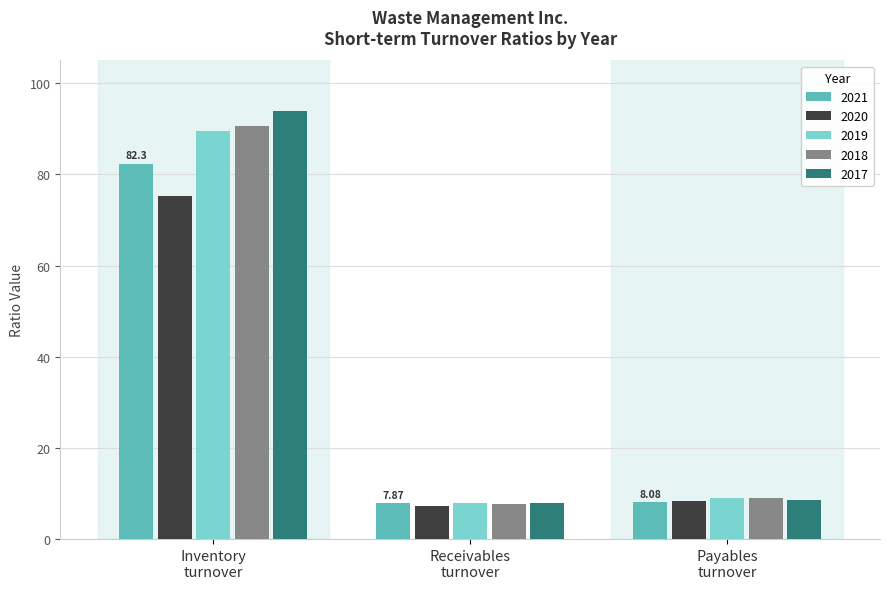

What is the average value of the 2018 series?

35.8